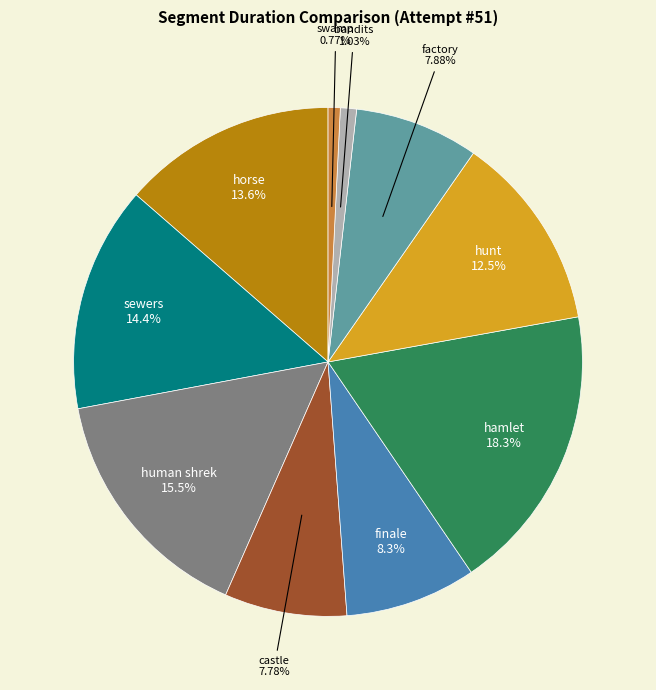

The horse slice represents 1% of the pie. True or false?

False